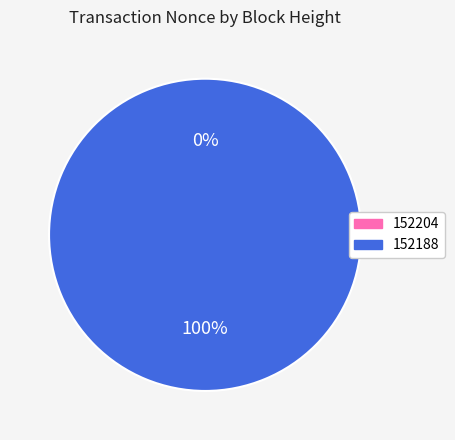

To the nearest percent, what is the average slice percentage?

50%